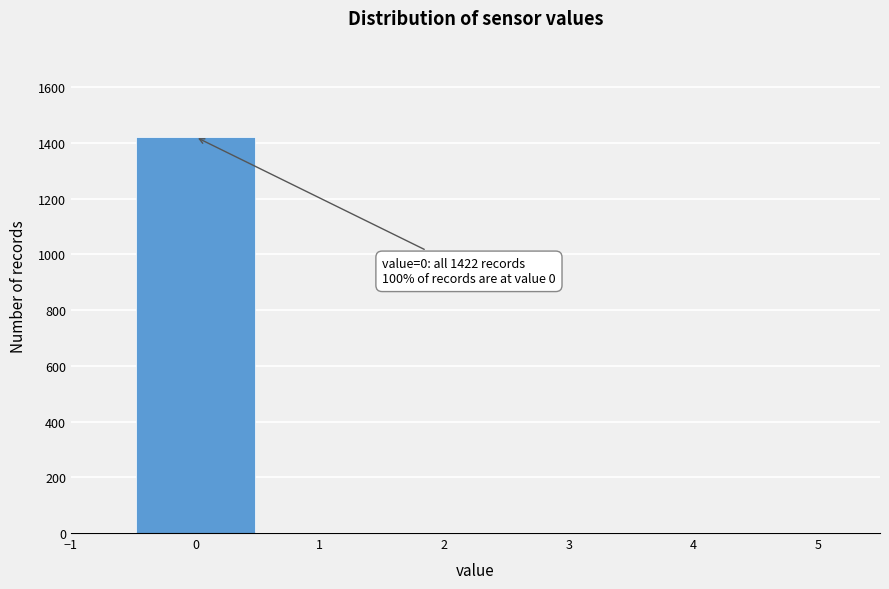

Which range on the x-axis has the tallest bar?

-0.5 to 0.5